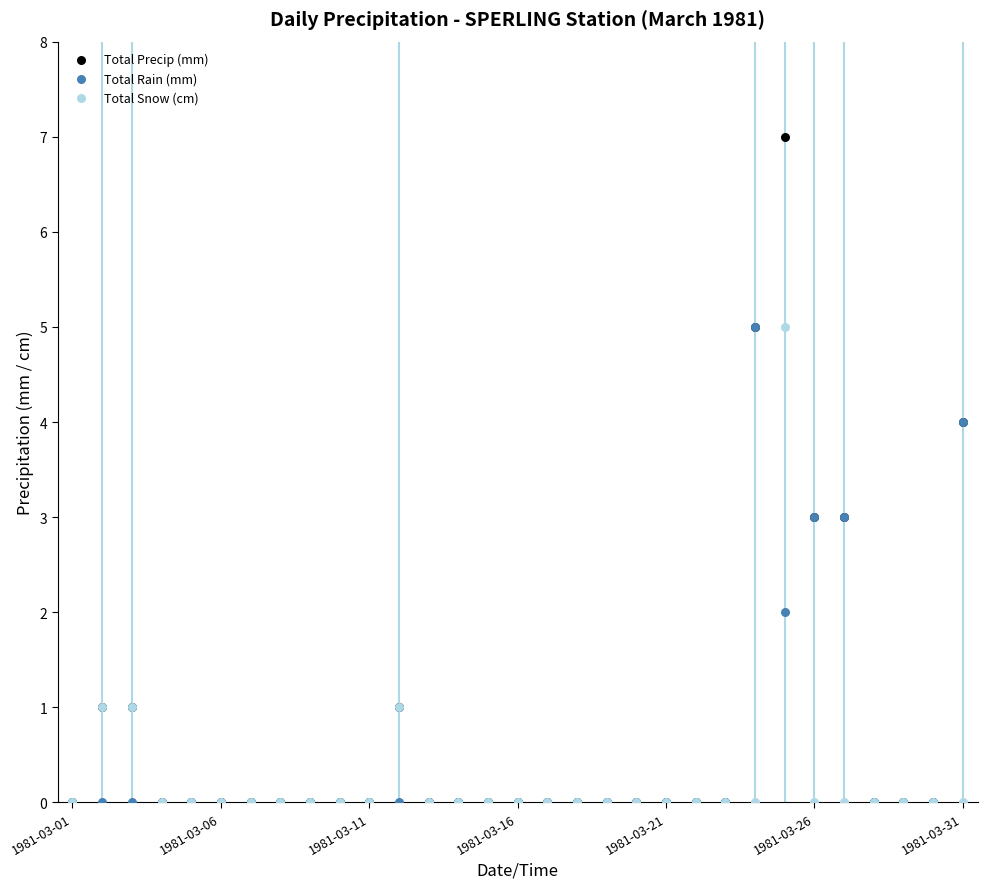

Which series has the widest spread of Y values?

Total Precip (mm)